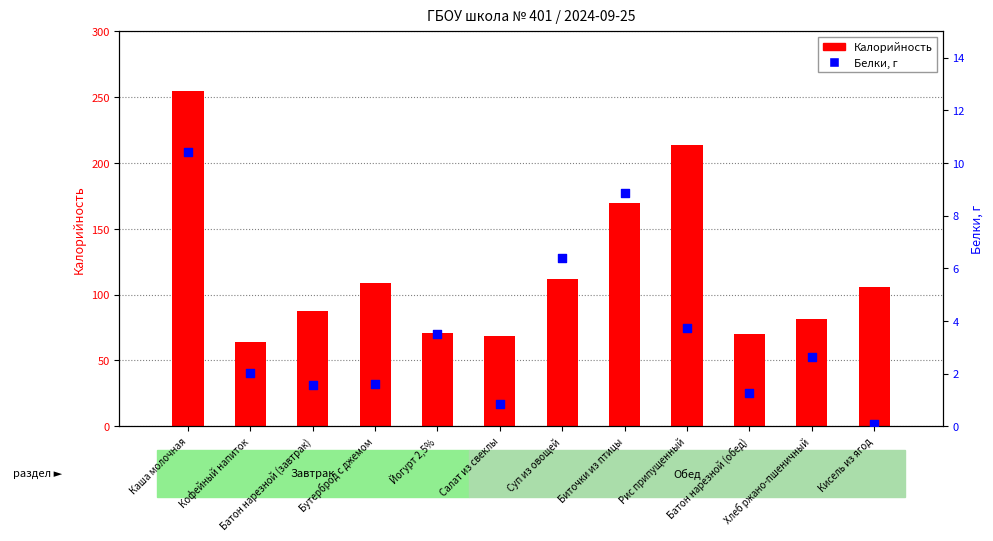

Which series reaches the minimum Y coordinate?

Белки